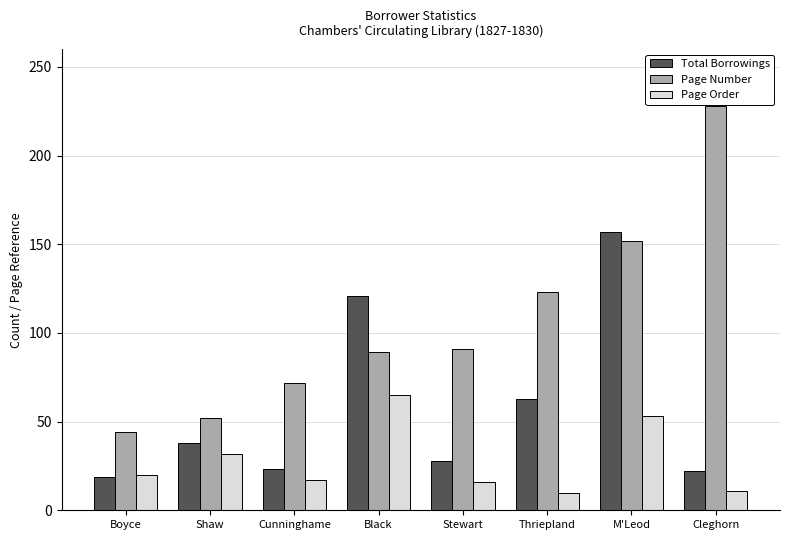

At which category is the sum across all series the highest?

M'Leod